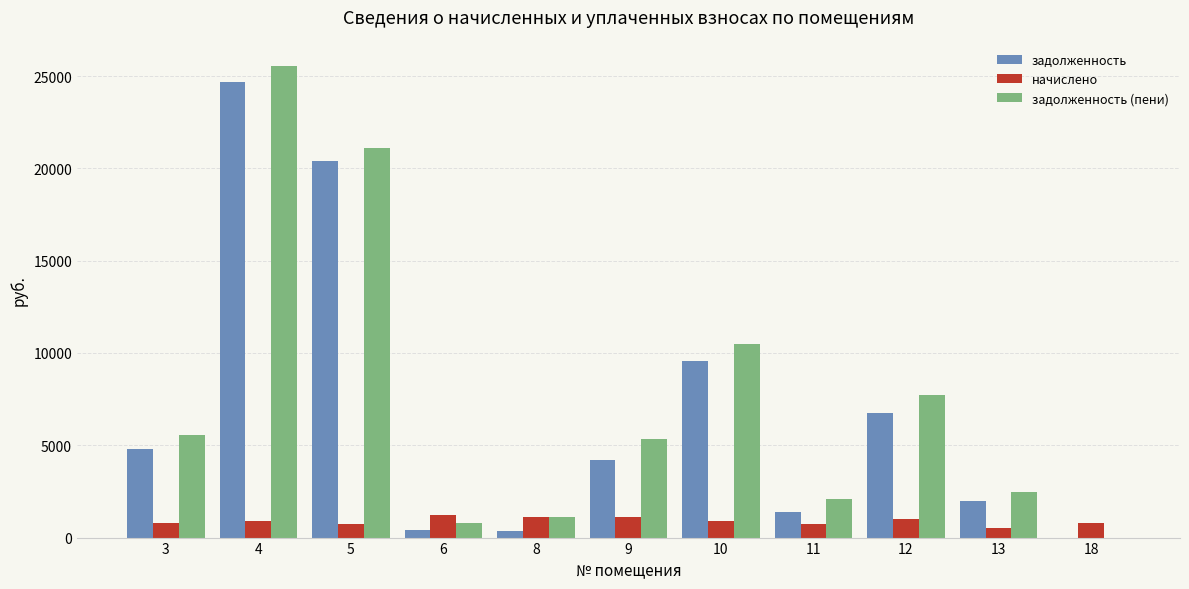

Which series changed the most between 5 and 9?

задолженность